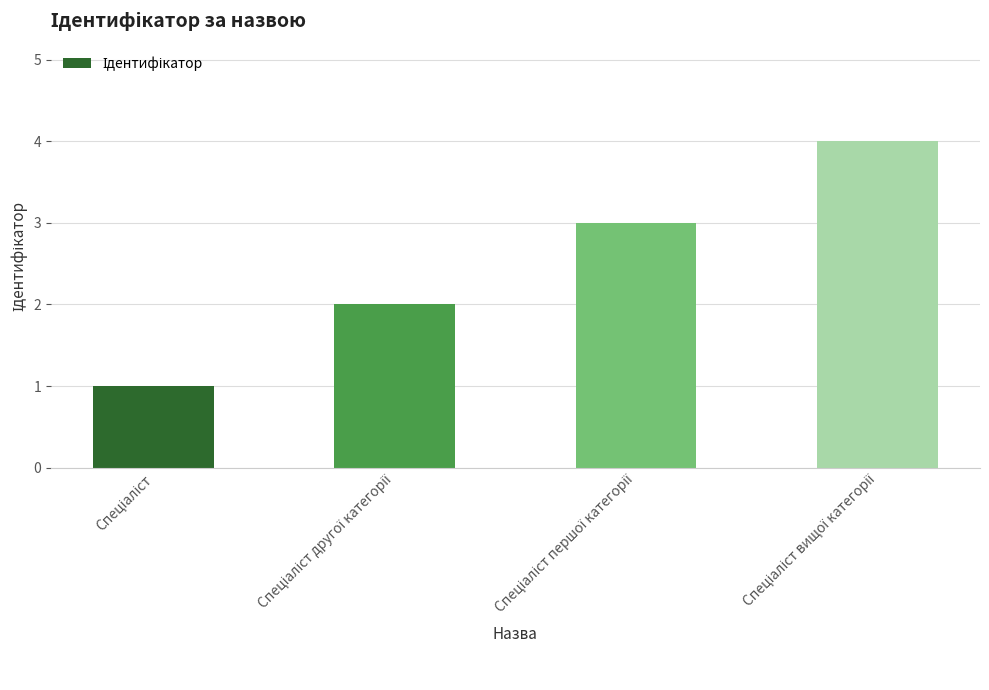

What is the maximum value shown in the chart?

4